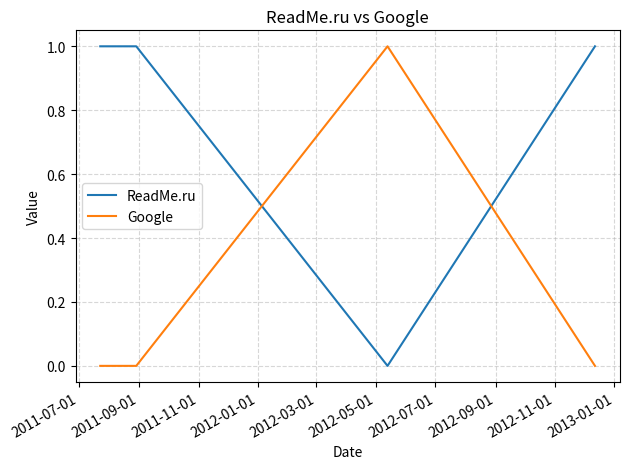

How many intersections are there between ReadMe.ru and Google?

2